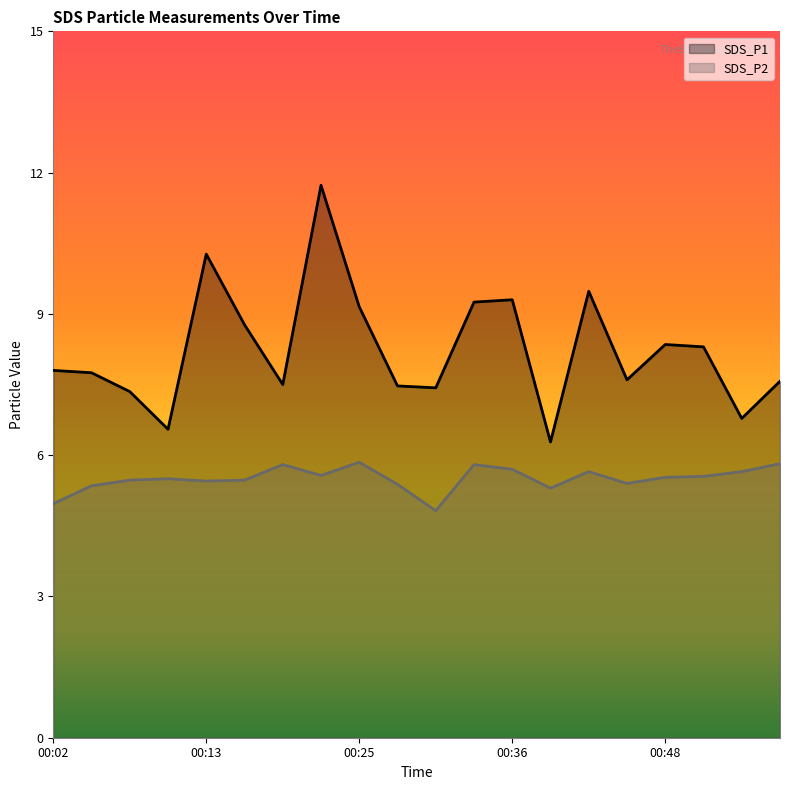

Rank the categories by SDS_P1 value from highest to lowest.

00:22, 00:13, 00:42, 00:36, 00:33, 00:25, 00:16, 00:48, 00:50, 00:02, 00:05, 00:45, 00:56, 00:19, 00:28, 00:30, 00:08, 00:53, 00:10, 00:39